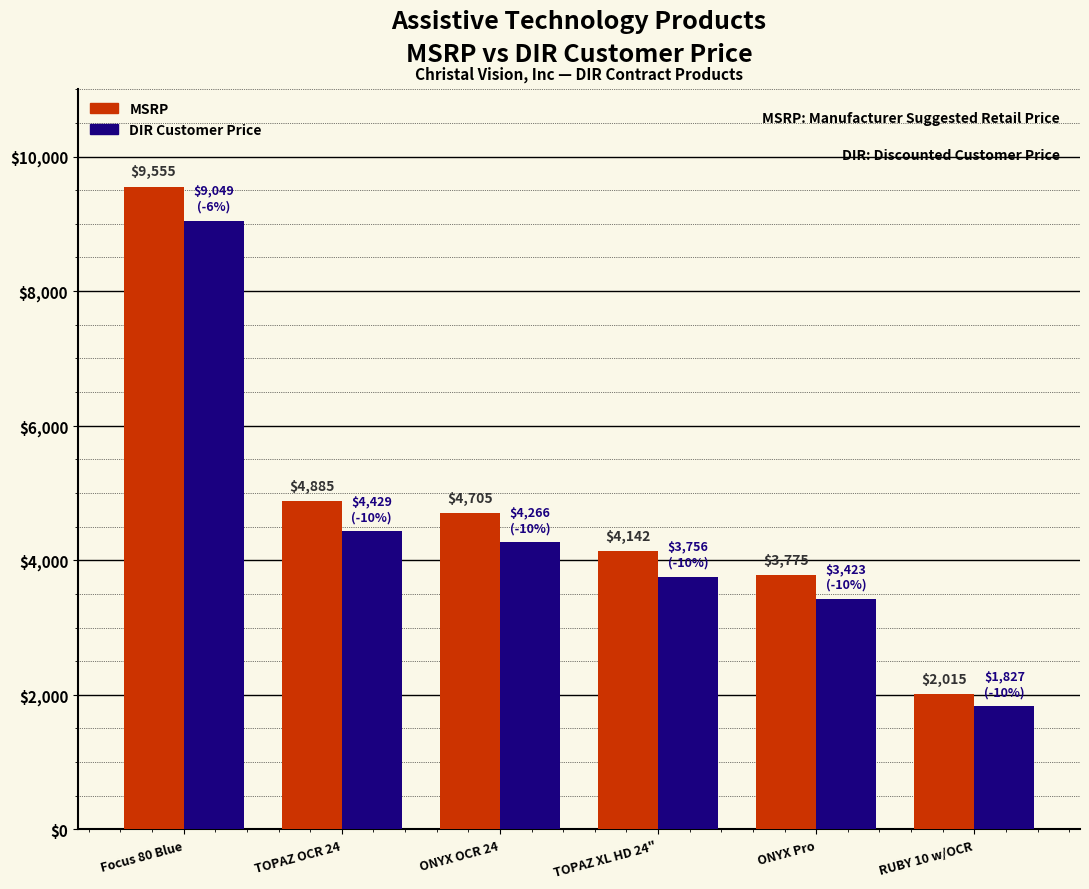

Which category has the highest value across all series?

Focus 80 Blue